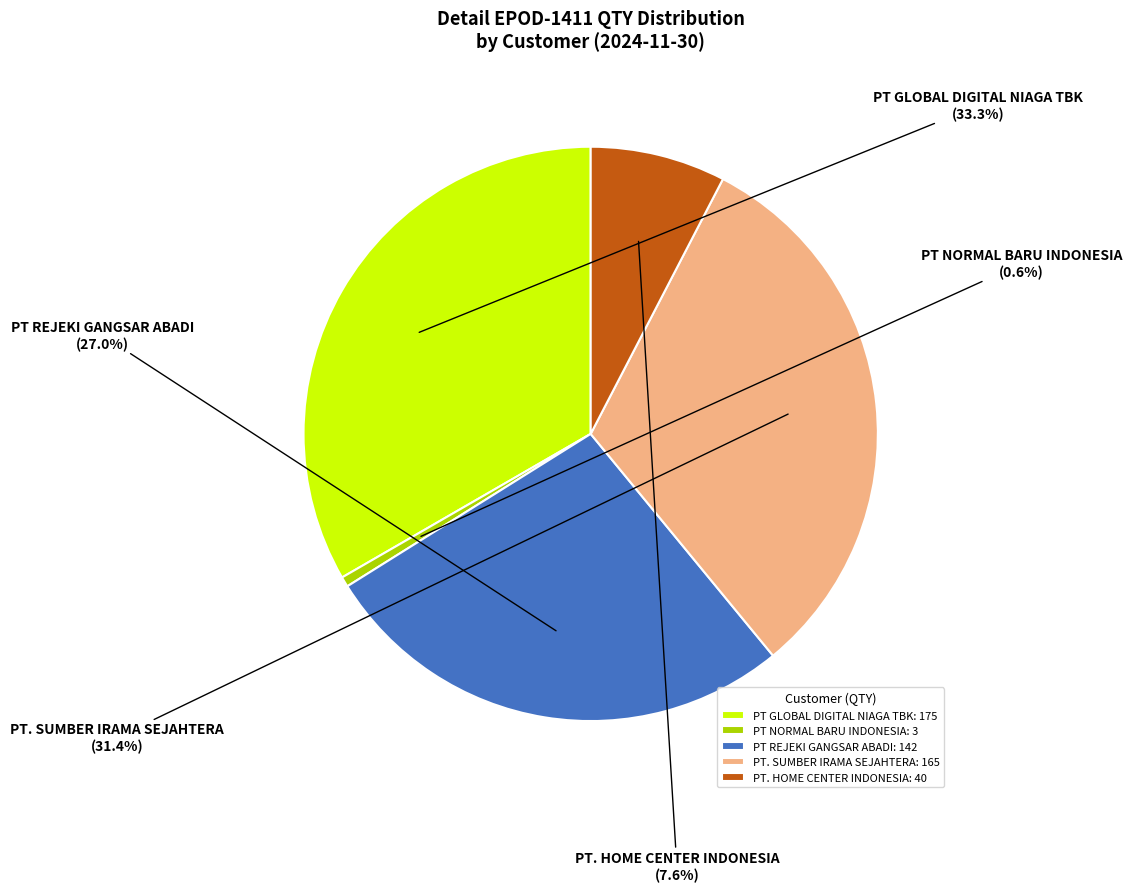

Approximately how many times larger is the value at PT GLOBAL DIGITAL NIAGA TBK: 175 compared to PT REJEKI GANGSAR ABADI: 142?

1.2